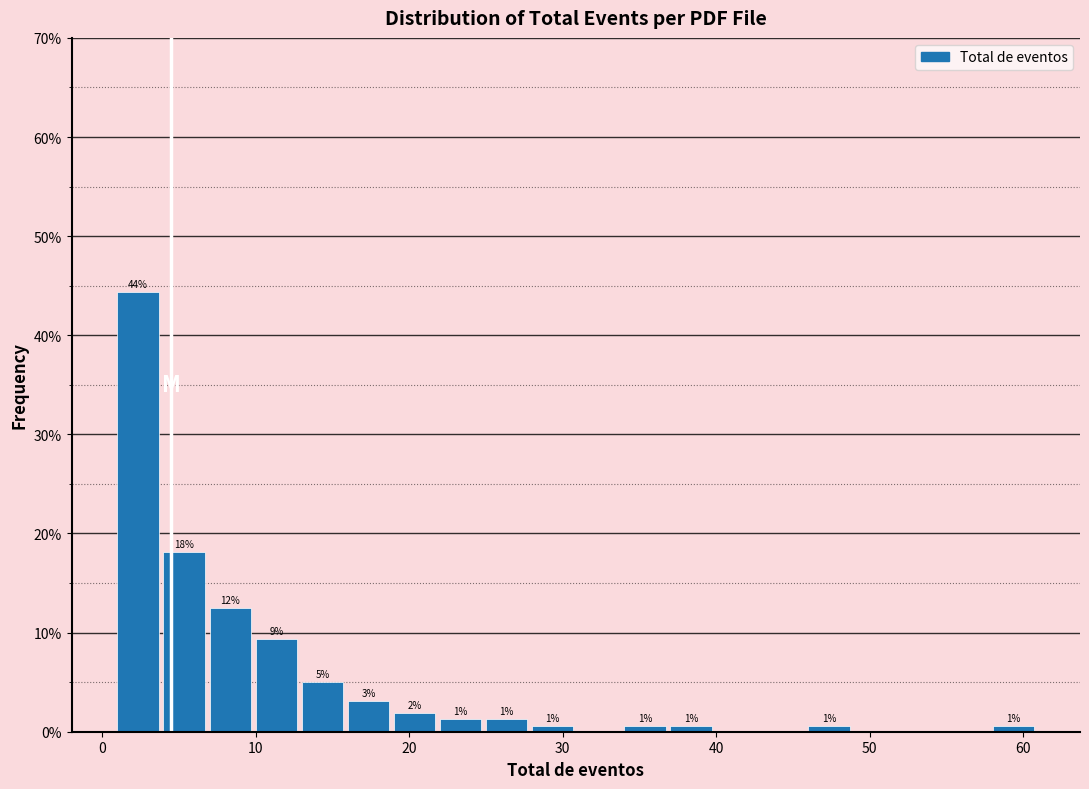

Around what value on the x-axis is the tallest bar? Give the approximate position of its centre, as read against the axis.

2